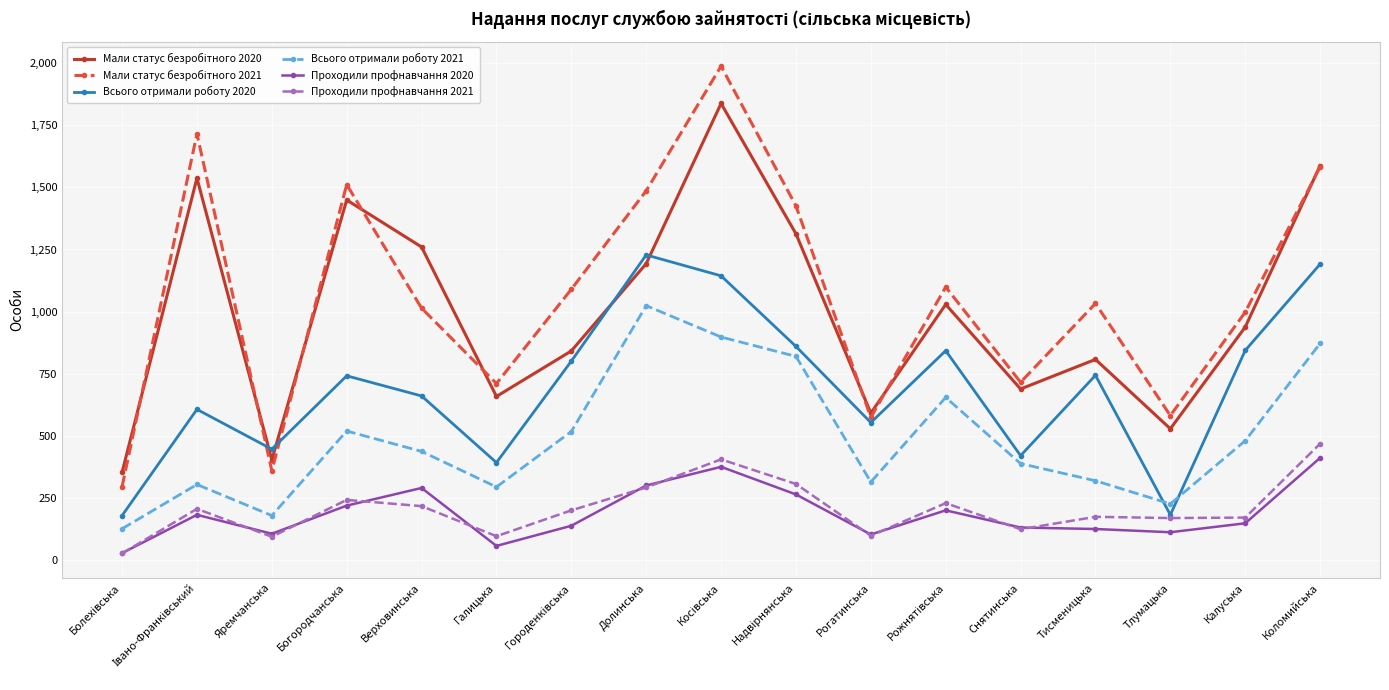

What is the maximum value for Всього отримали роботу 2020?

1228